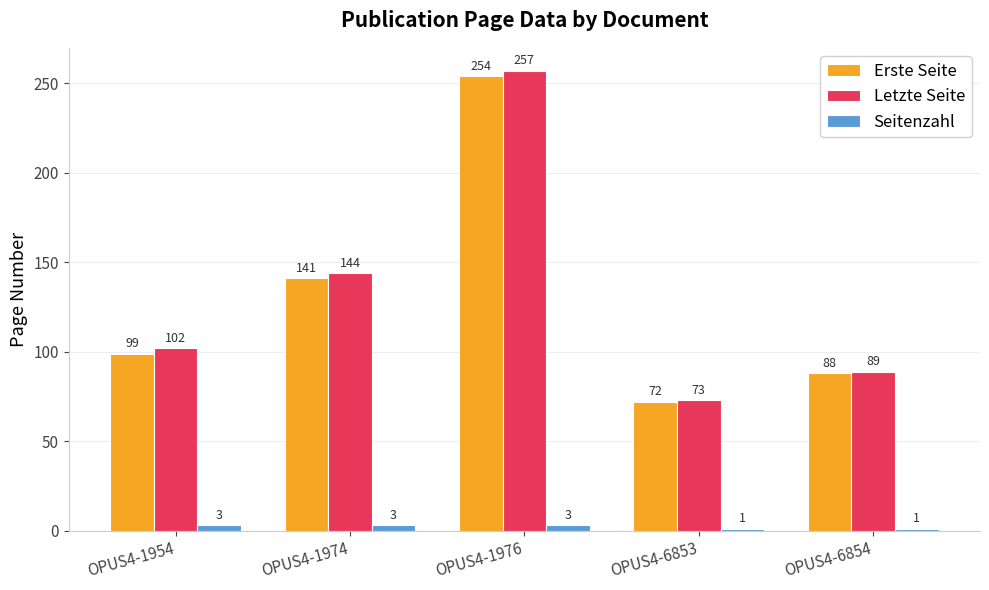

How many categories are shown in the chart?

5